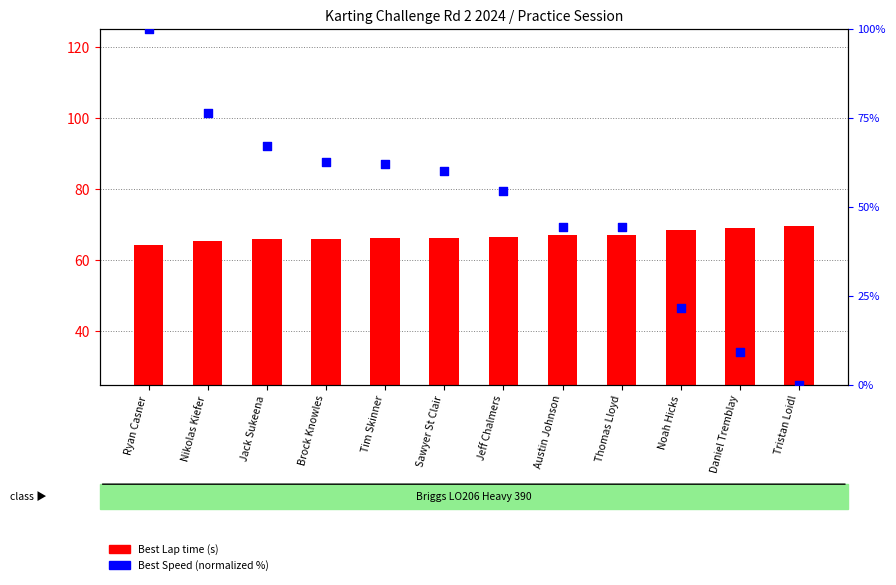

Which series contains the highest Y value?

Best Speed (normalized)